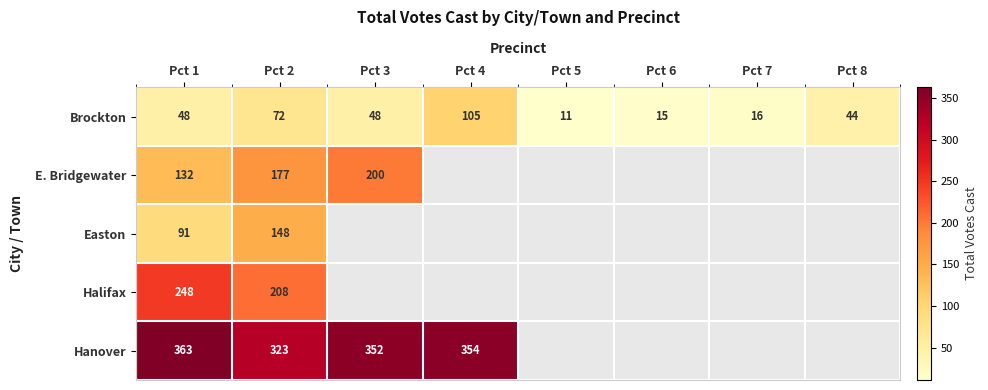

At how many categories does at least one series exceed 175?

4